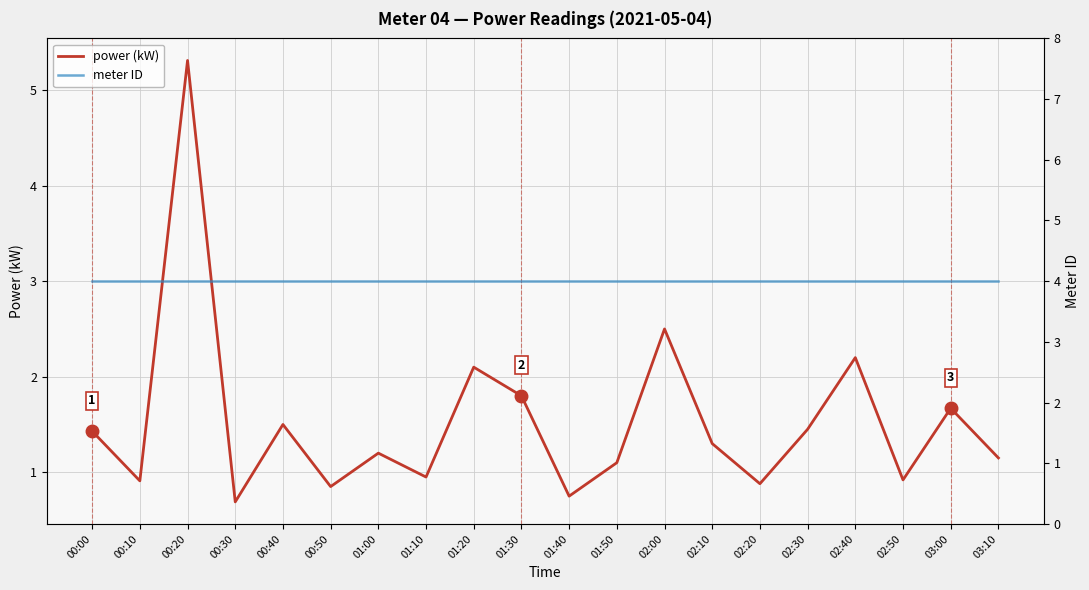

True or false: power and meter intersect in this chart.

True